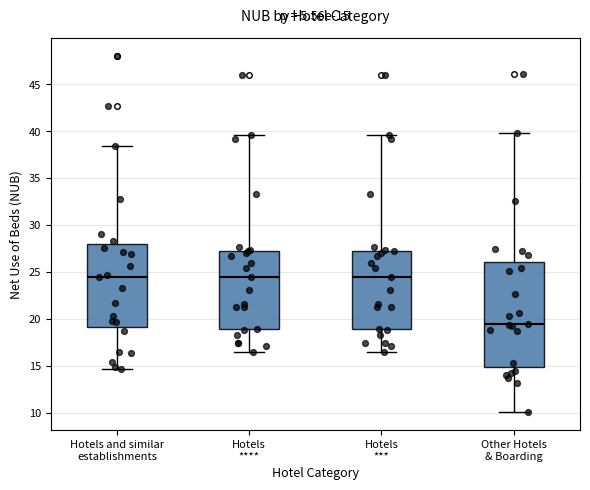

Which box is the tallest, from its lower edge to its upper edge?

Other Hotels & Boarding